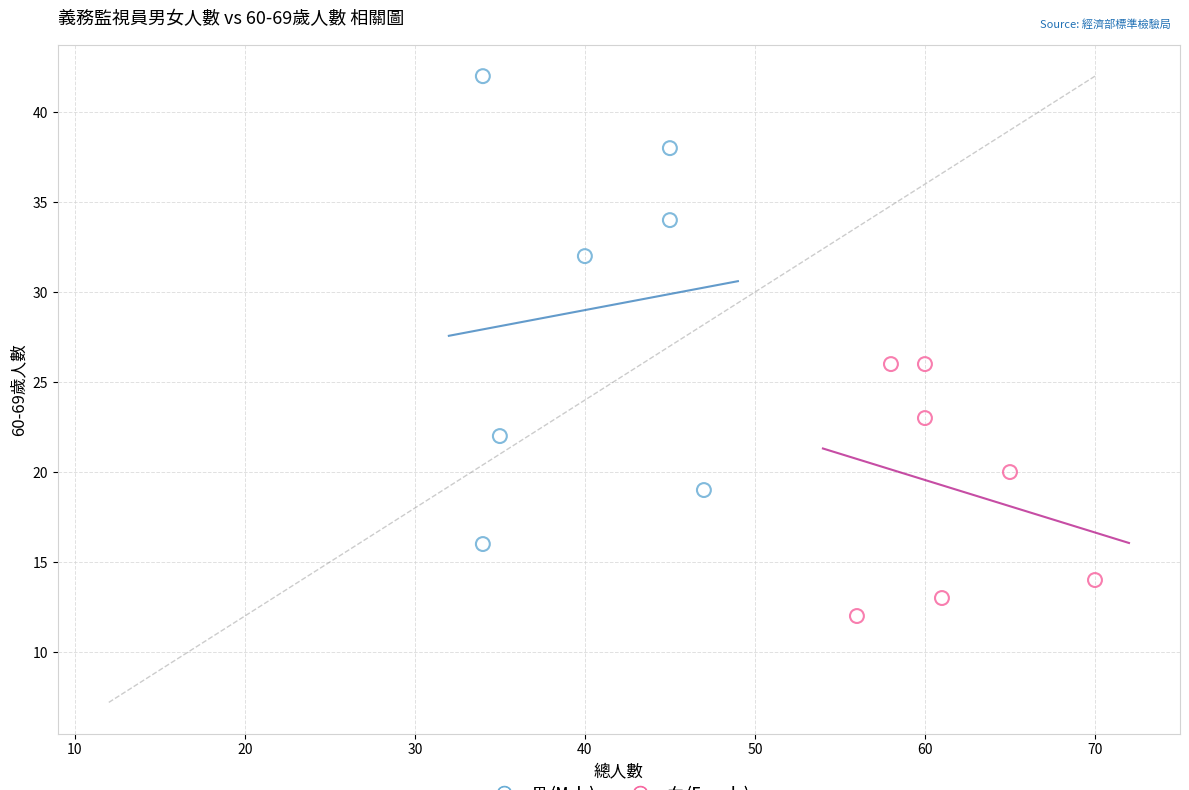

Which series has the largest Y range (max minus min)?

男 (Male)